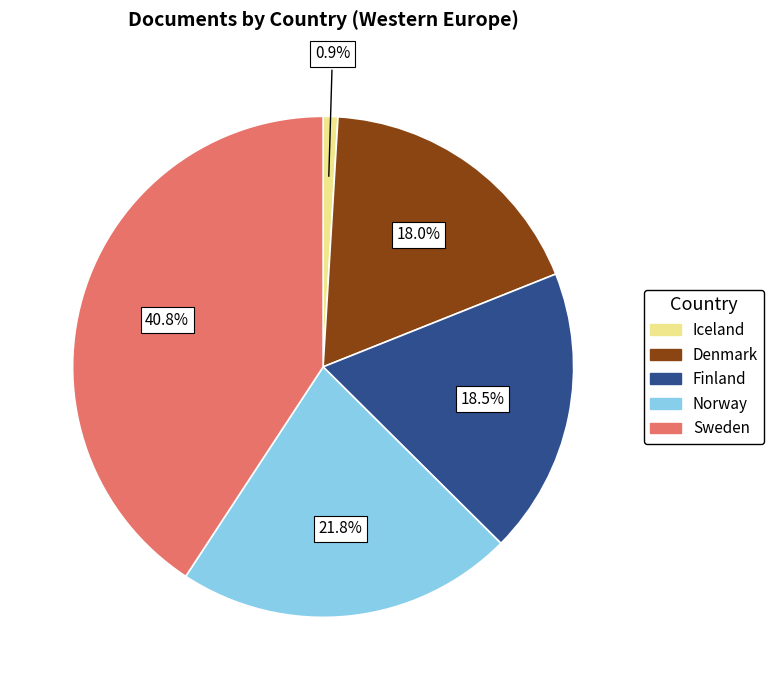

What percentage is the Norway slice, to the nearest percent?

22%